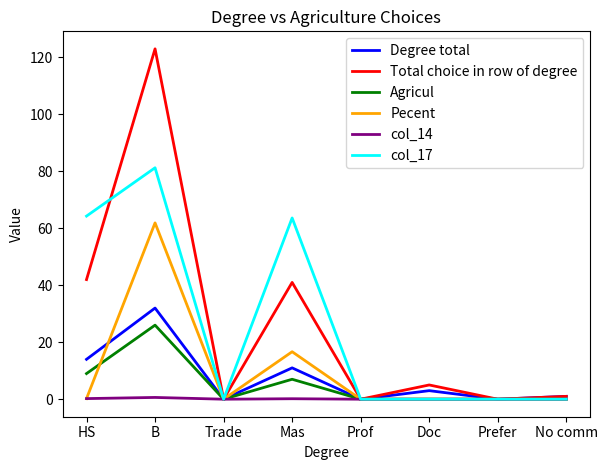

What is the sum of the col_17 values at Mas and B?

144.9